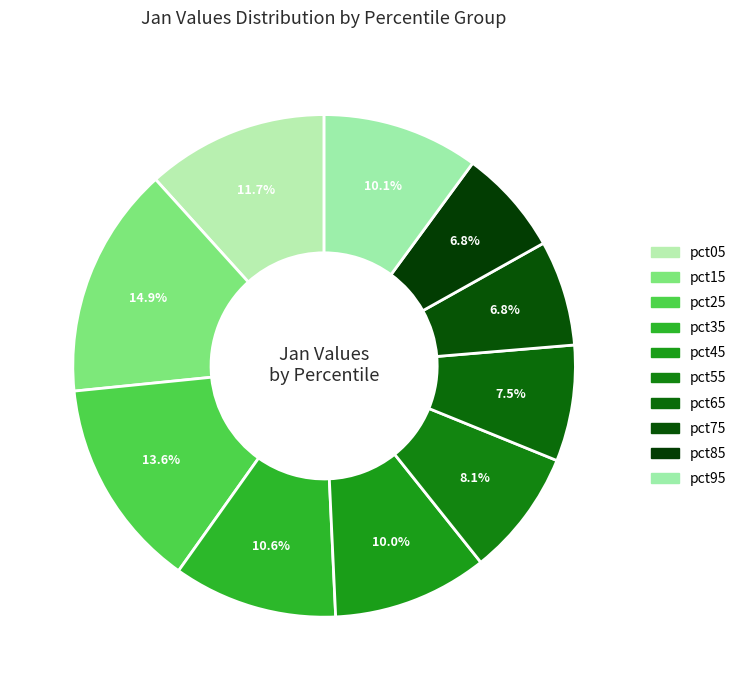

Is there any slice that represents more than half of the pie?

No